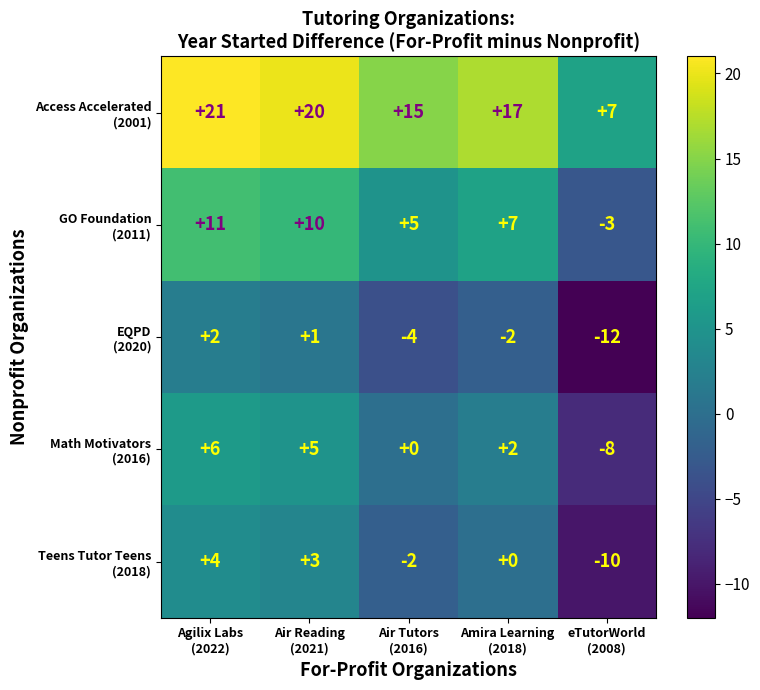

What is the minimum value shown in the chart?

-12